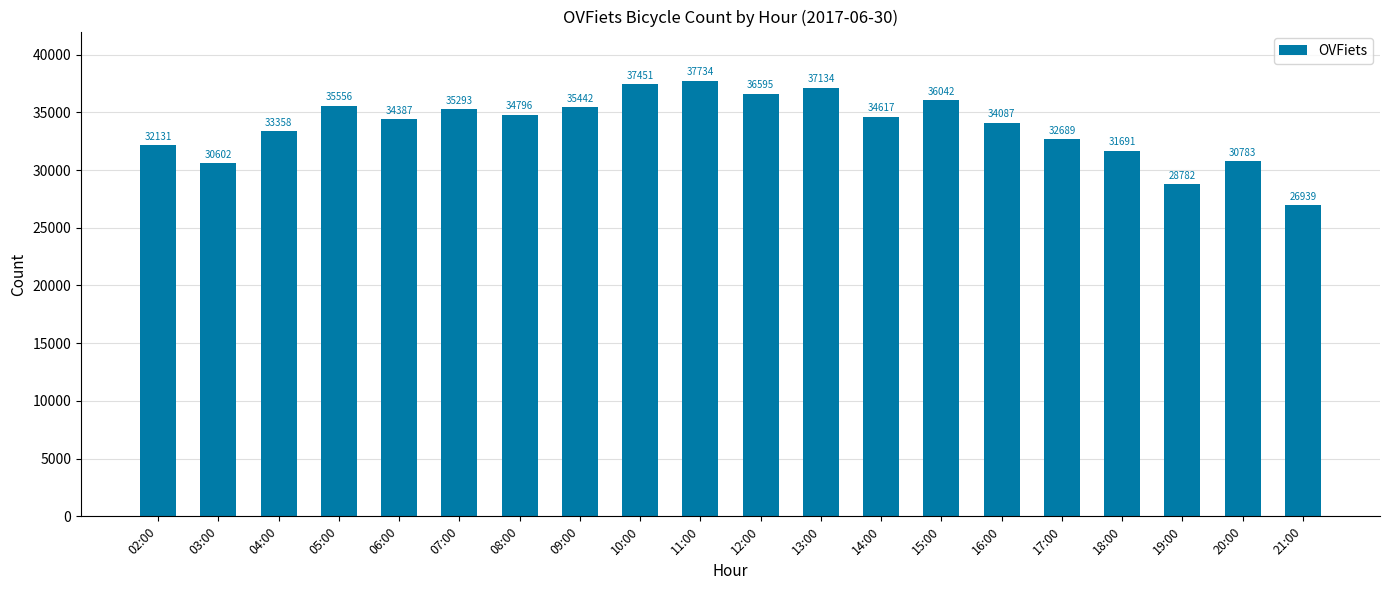

What is the label of the 20th bar from the right?

02:00